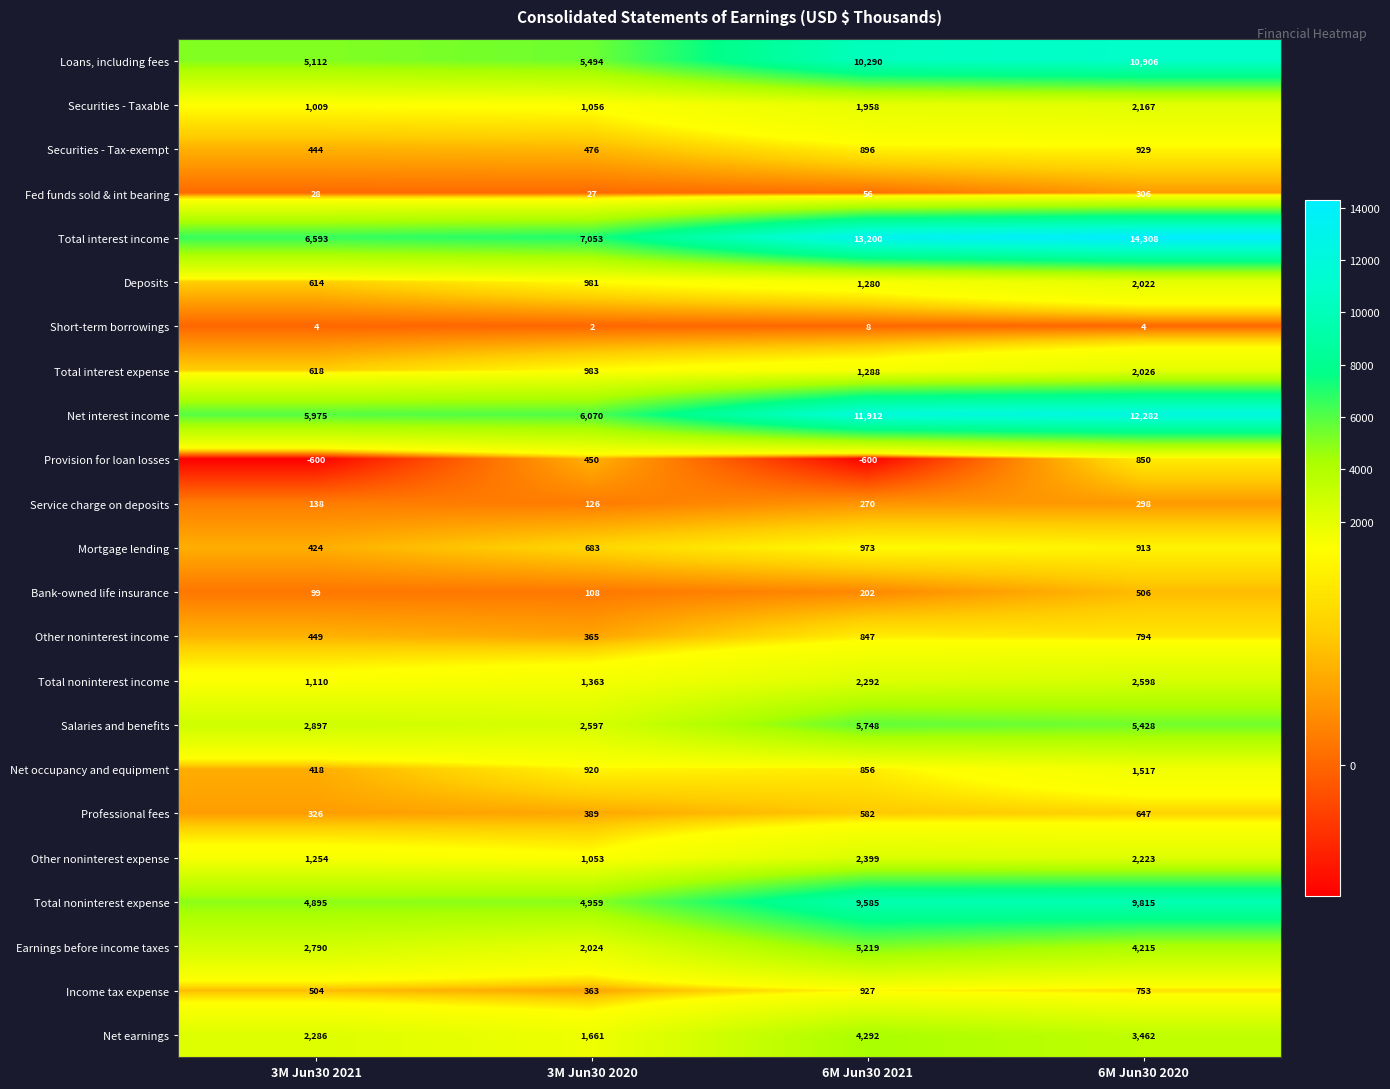

What is the difference between the highest and lowest values at 6M Jun30 2020?

14304